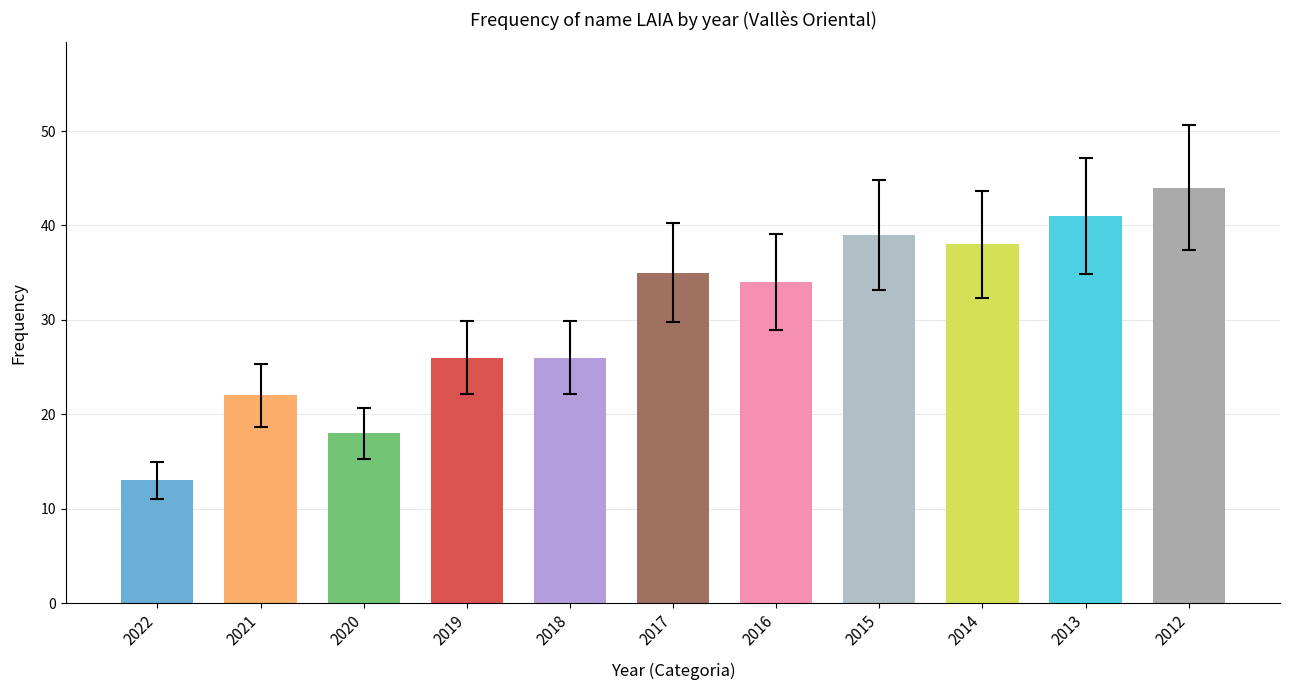

The chart shows a value of 7 at 2020. True or false?

False